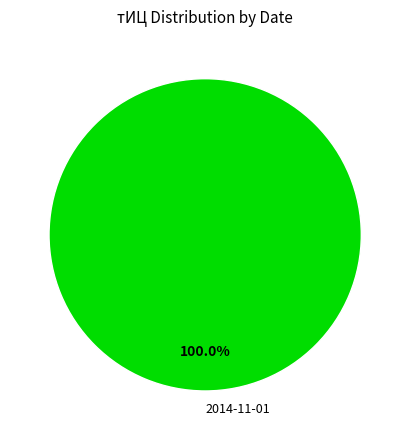

Does any single category account for the majority?

Yes